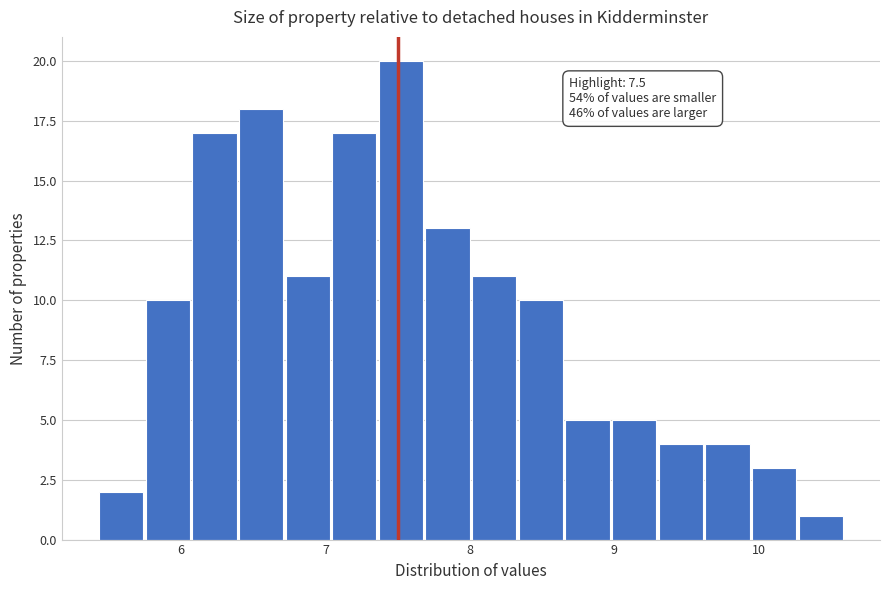

Read against the x-axis, roughly where is the centre of the tallest bar?

7.5